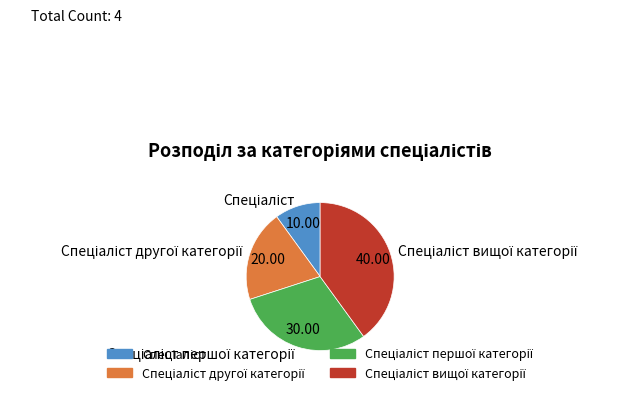

Does any single category account for the majority?

No